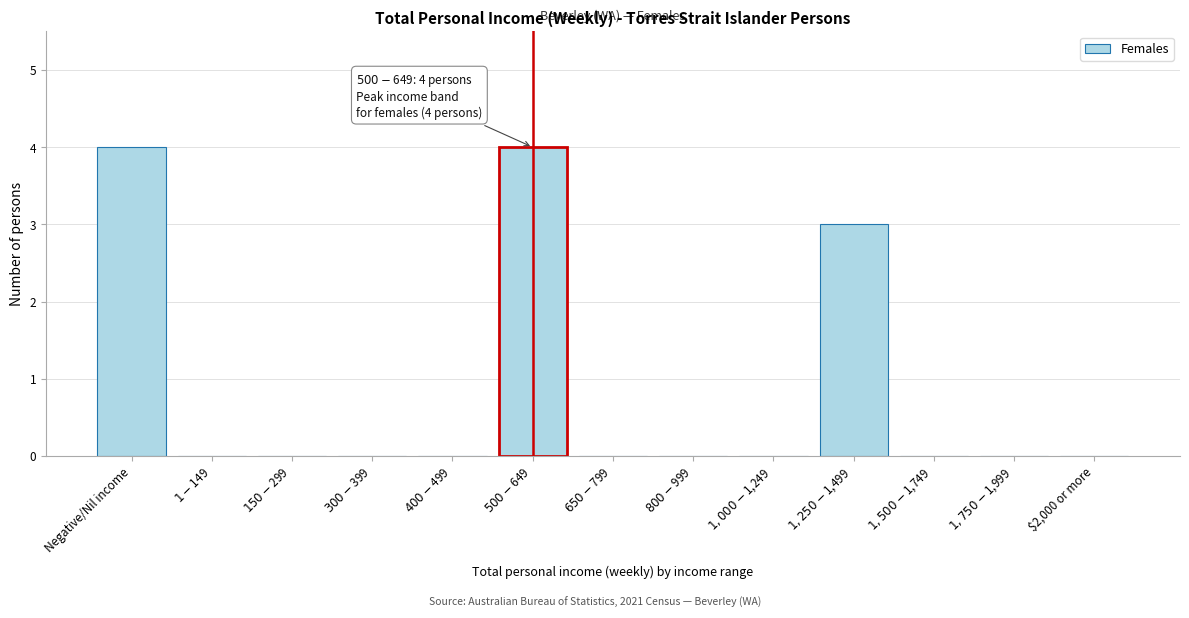

What is the greatest value displayed?

4